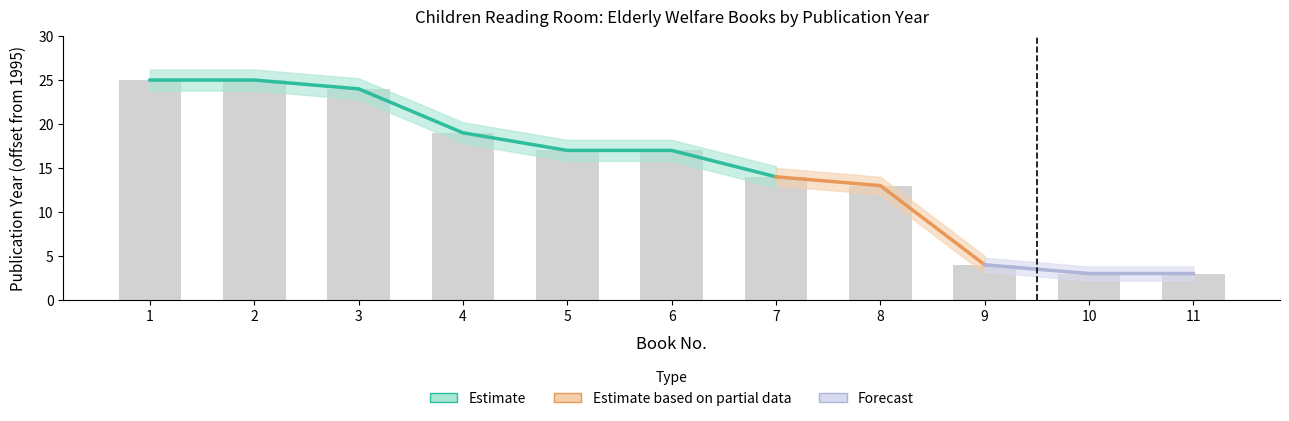

Which category has the highest value across all series?

1